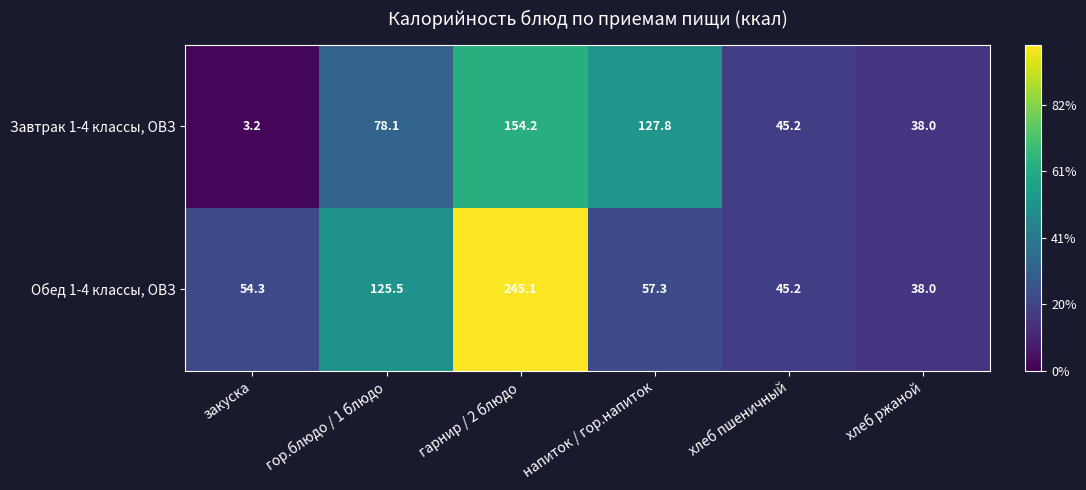

Which label corresponds to the largest value in the chart?

гарнир / 2 блюдо